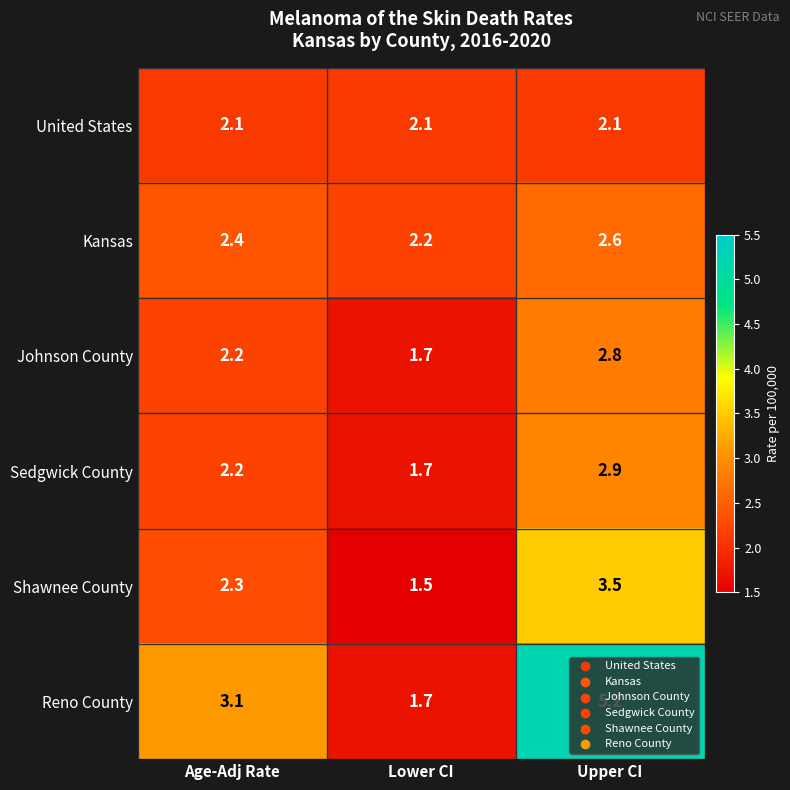

The value of Reno County at Age-Adj Rate is 5.1. True or false?

False